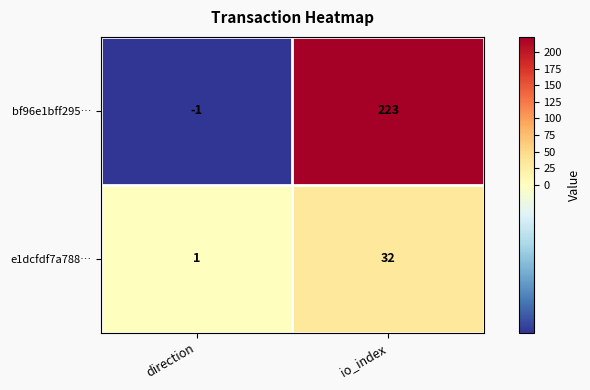

What is the sum of the e1dcfdf7a788… values at direction and io_index?

33